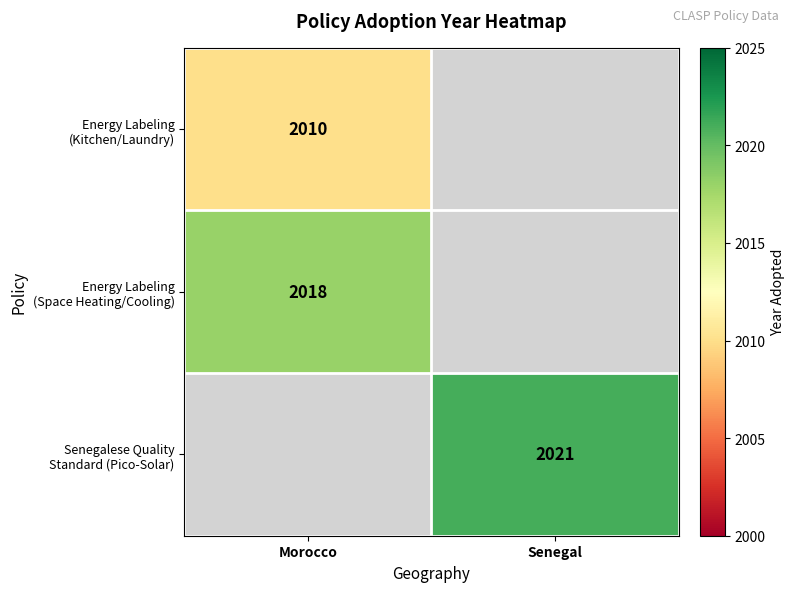

Between Morocco and Senegal, which is larger?

Senegal